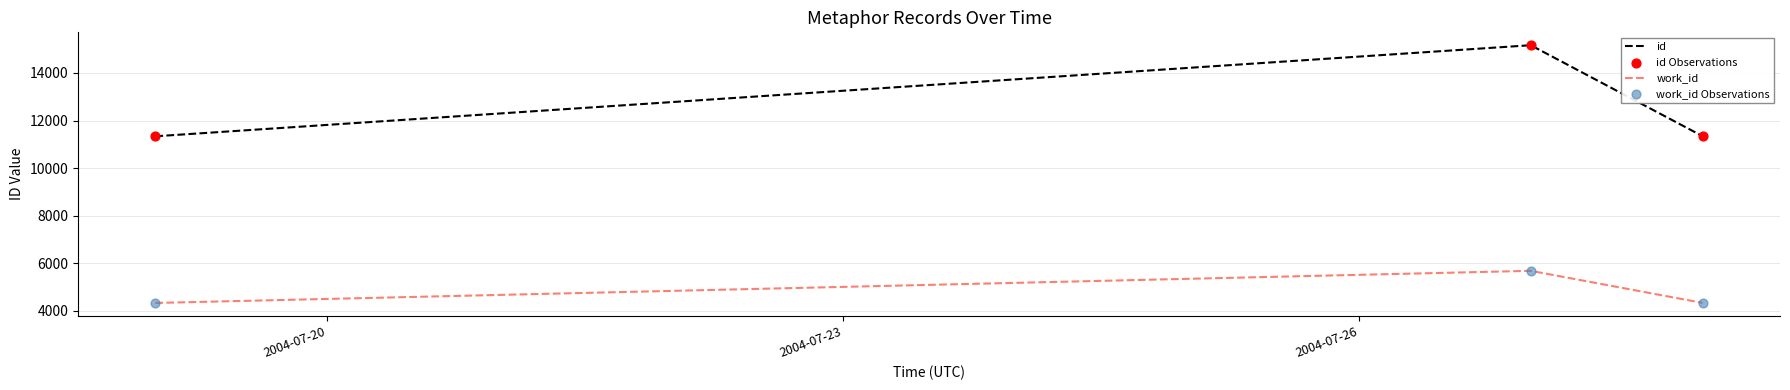

Which series has the largest range (max minus min)?

id